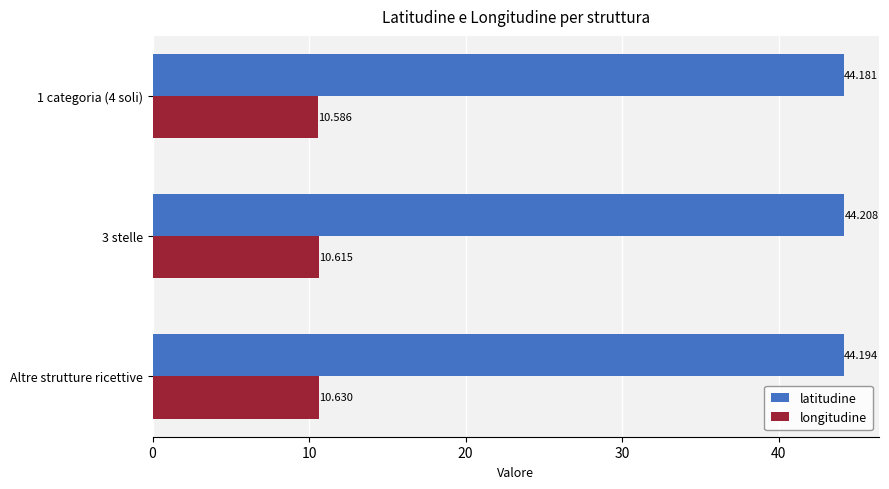

Which series has the largest range (max minus min)?

longitudine